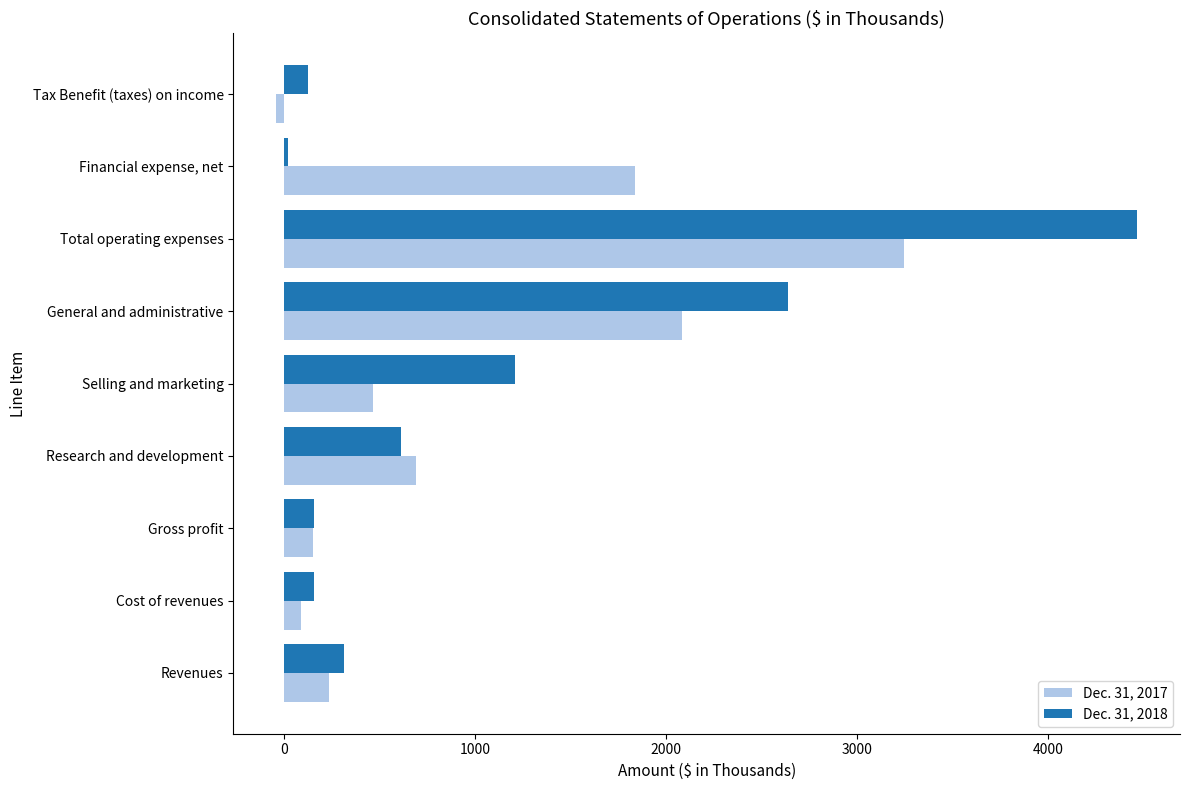

How many values in the Dec. 31, 2018 series are below 318?

4